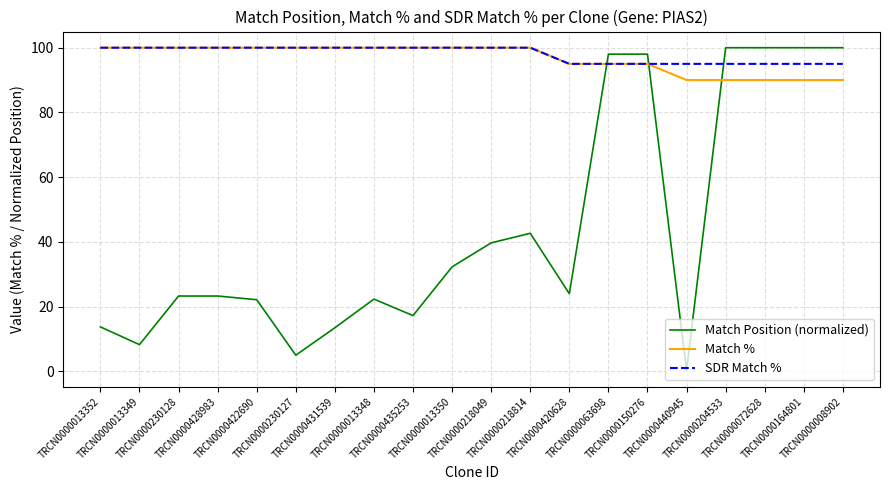

Between TRCN0000435253 and TRCN0000063698, which series saw the biggest shift?

Match Position (normalized)